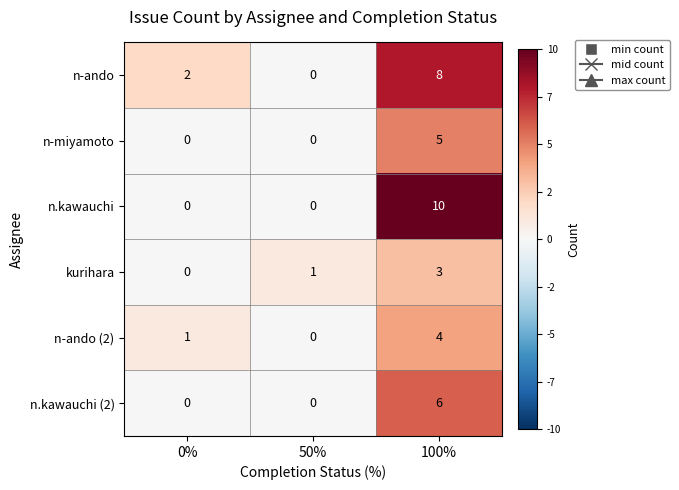

What is the total value across all series at 0%?

3